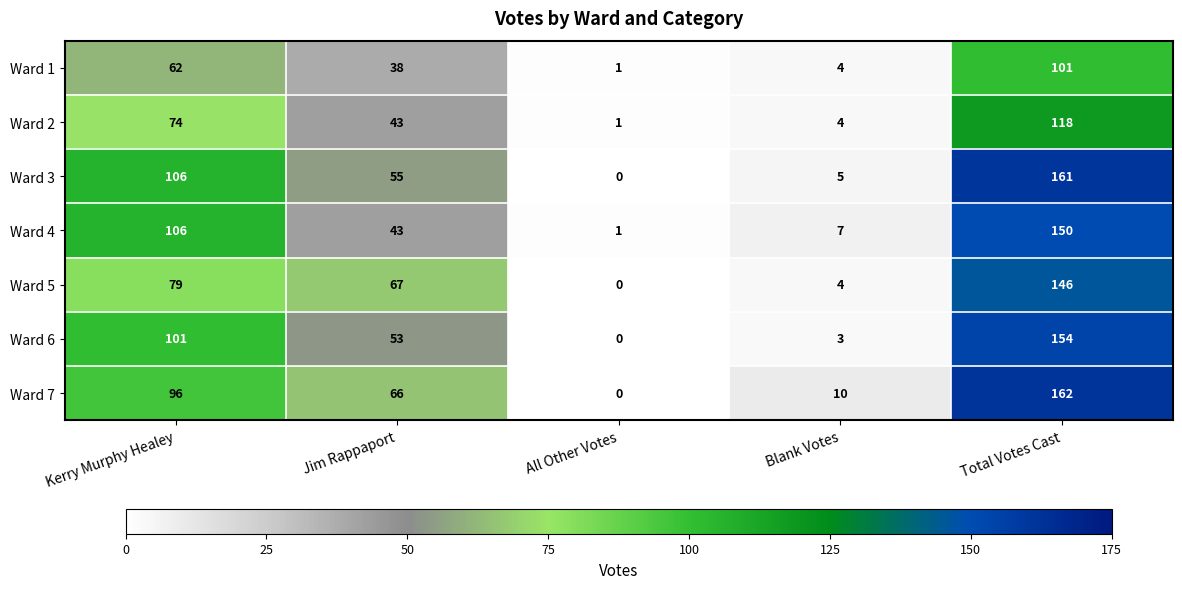

What is the total value across all series at Total Votes Cast?

992